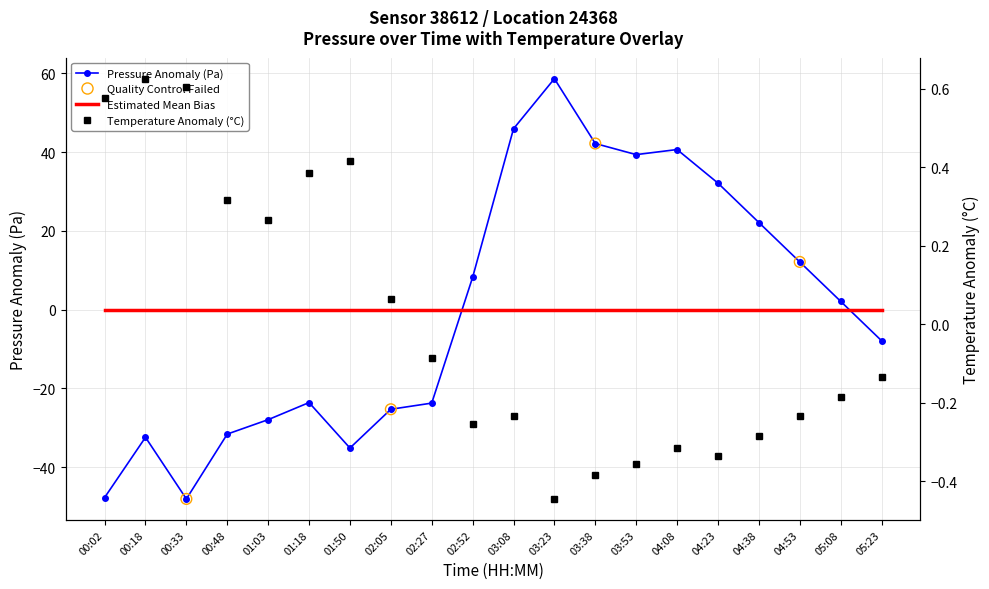

At which category is the sum across all series the highest?

03:23